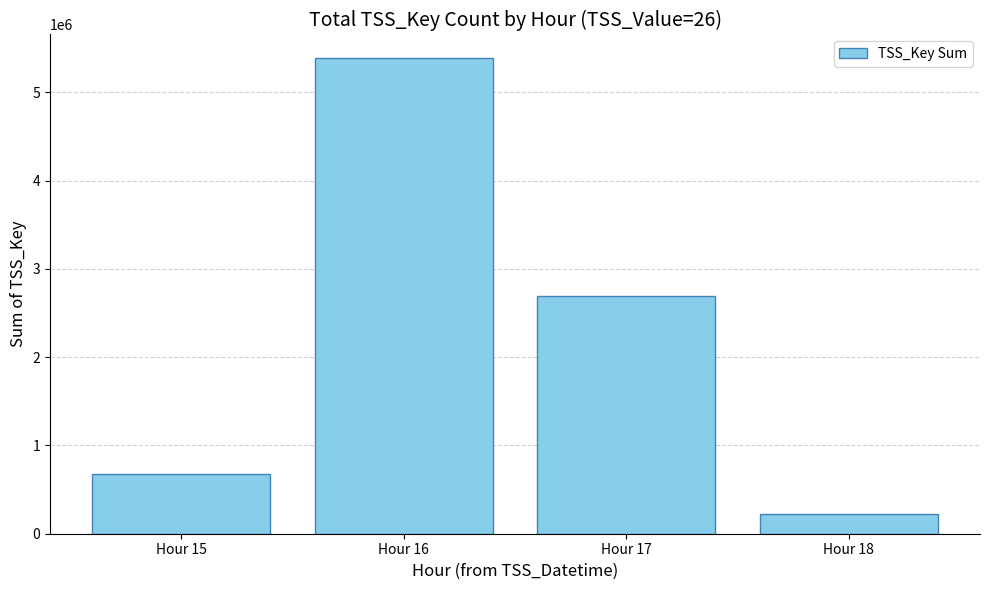

At which label does the data first exceed 2692890?

Hour 16